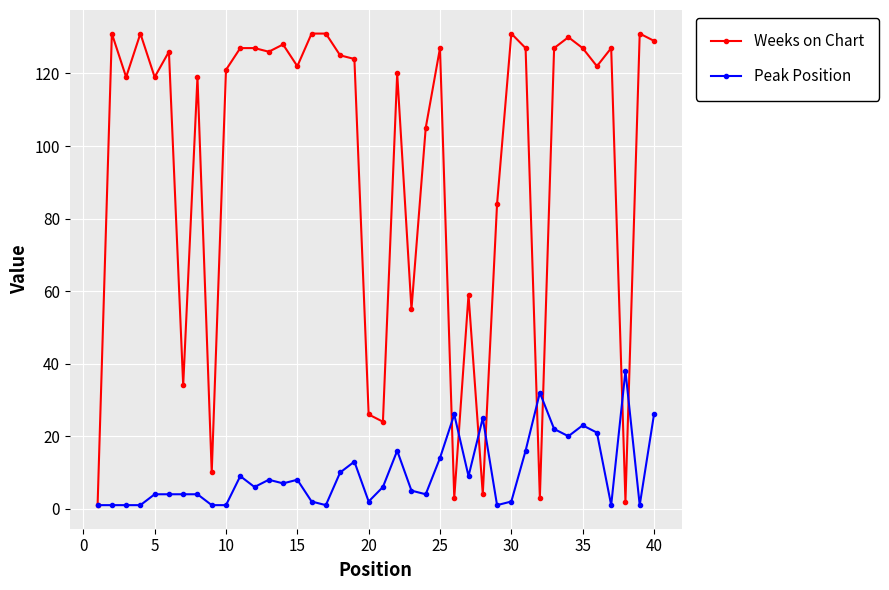

What is the value of the Weeks on Chart point at the 36th from the left?

122